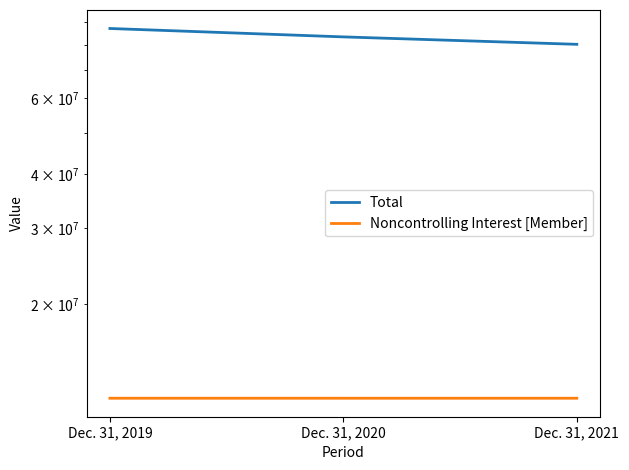

Is the value of Noncontrolling Interest [Member] at Dec. 31, 2019 greater than the value of Total at Dec. 31, 2019?

No